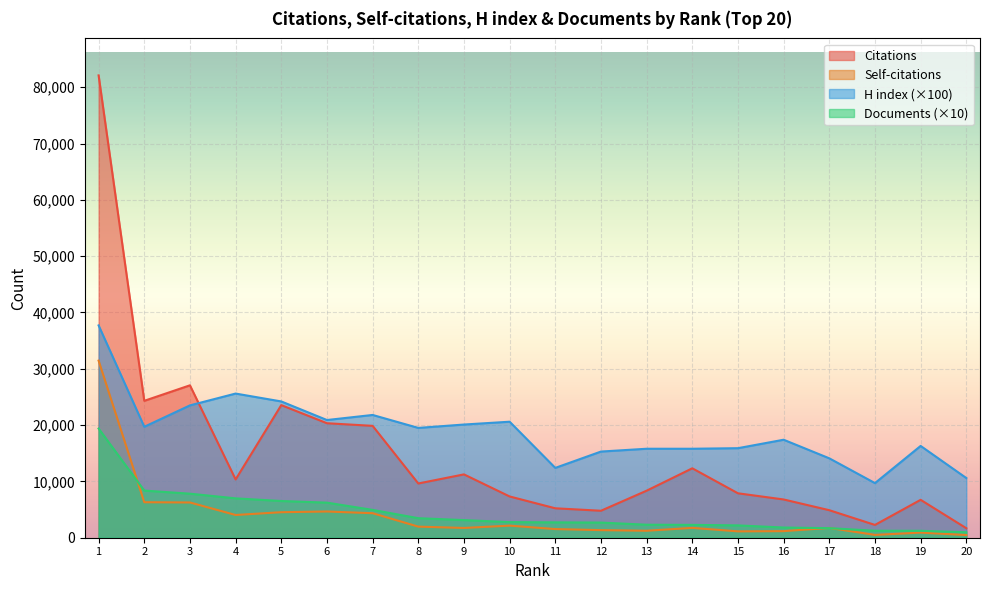

Reading left to right, transcribe all the data shown in this chart.

Citations: 82098	24310	27064	10347	23548	20331	19866	9631	11248	7327	5226	4790	8352	12327	7889	6794	4887	2272	6730	1687
Self-citations: 31447	6303	6259	4037	4531	4656	4353	1969	1735	2146	1537	1346	1236	1747	1128	1168	1738	501	908	478
H index: 37700	19700	23500	25600	24200	20900	21800	19500	20100	20600	12400	15300	15800	15800	15900	17400	14100	9700	16300	10600
Documents: 19390	8370	7820	6990	6520	6230	4940	3470	3130	2770	2730	2690	2310	2280	2190	1810	1700	1240	1230	970